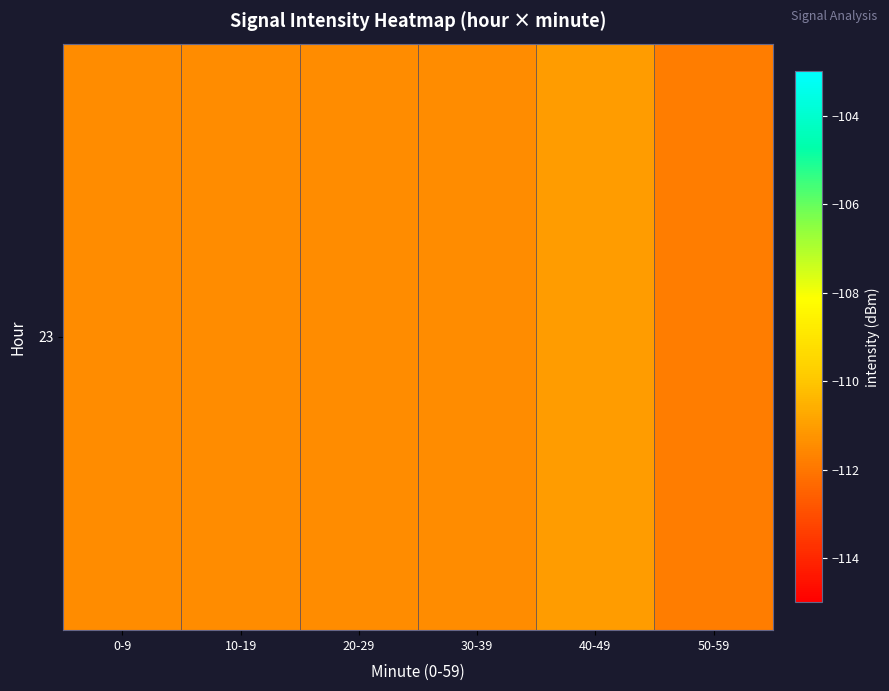

What is the minimum value shown in the chart?

-111.9